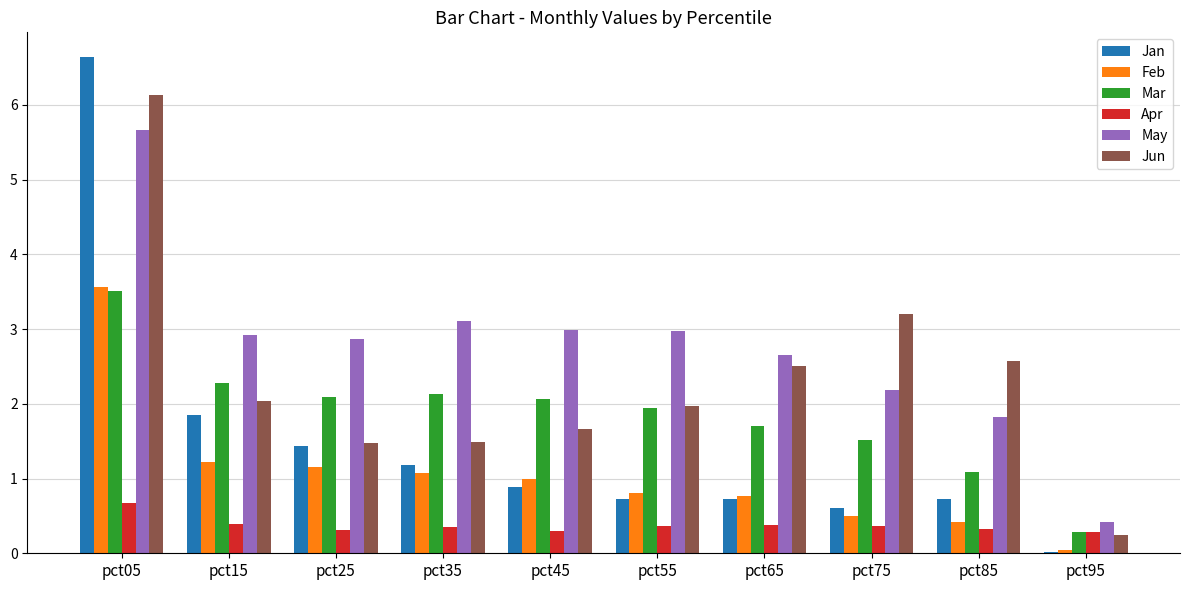

True or false: Apr has a value of 0.4 at pct75.

True